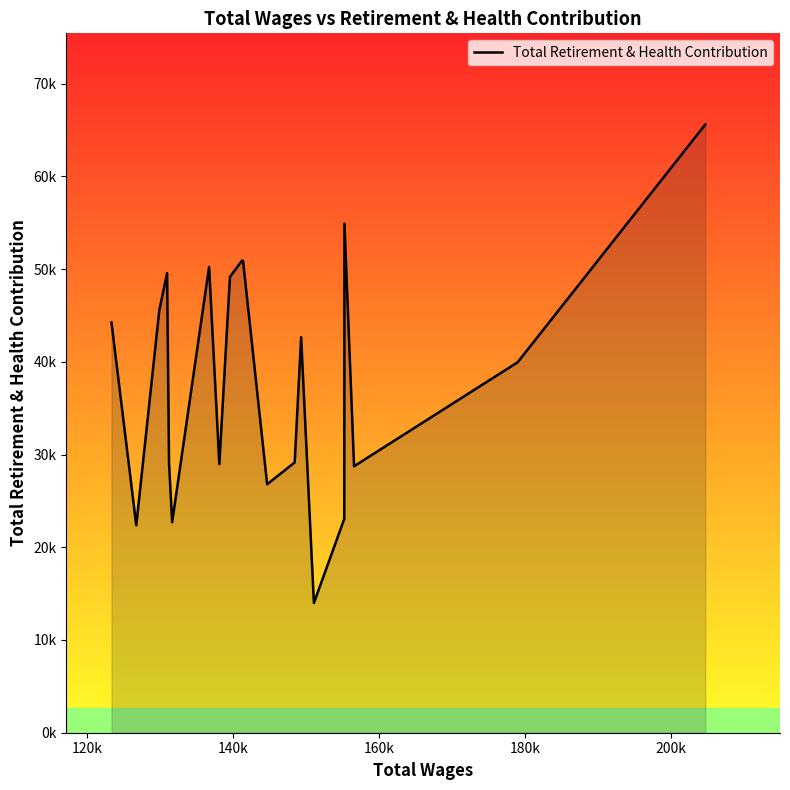

Does the chart display data point markers on the line(s)?

No